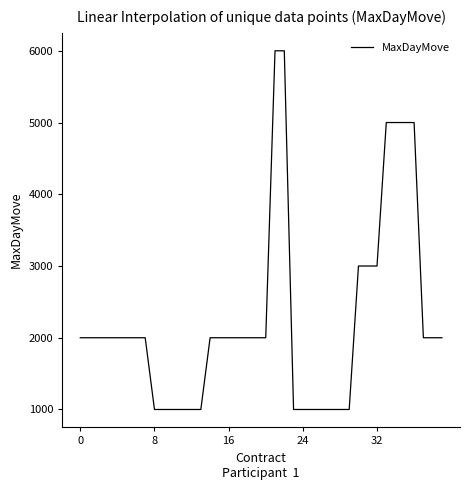

What is the smallest value displayed?

1000